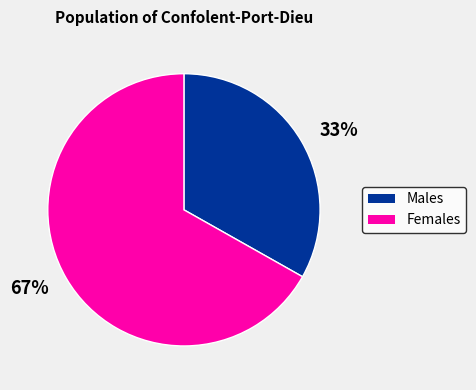

Is the sum of 67% and 33% greater than half?

Yes